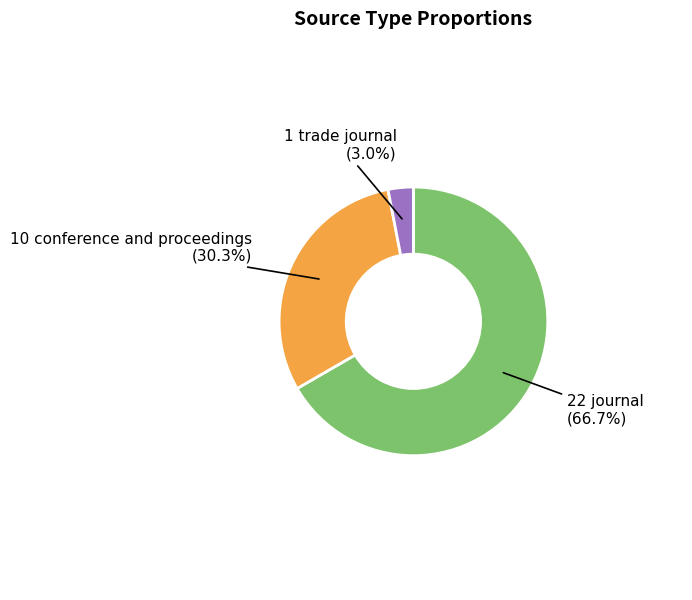

Is there a majority slice in this chart?

Yes